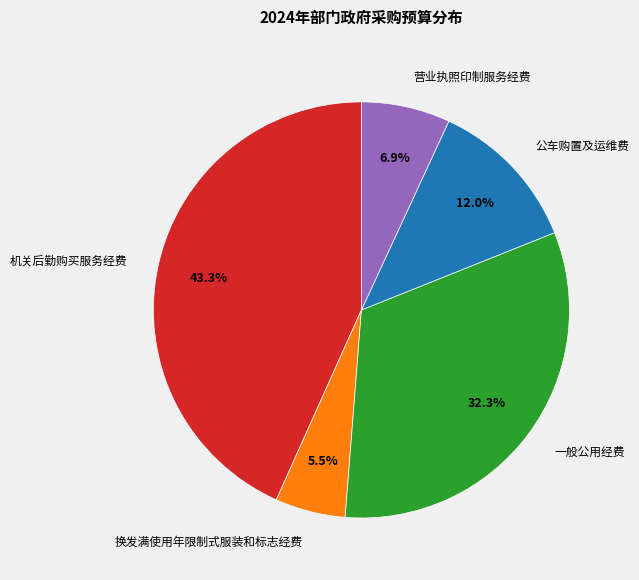

To the nearest percent, what is the difference between the largest and smallest slice percentages?

38%